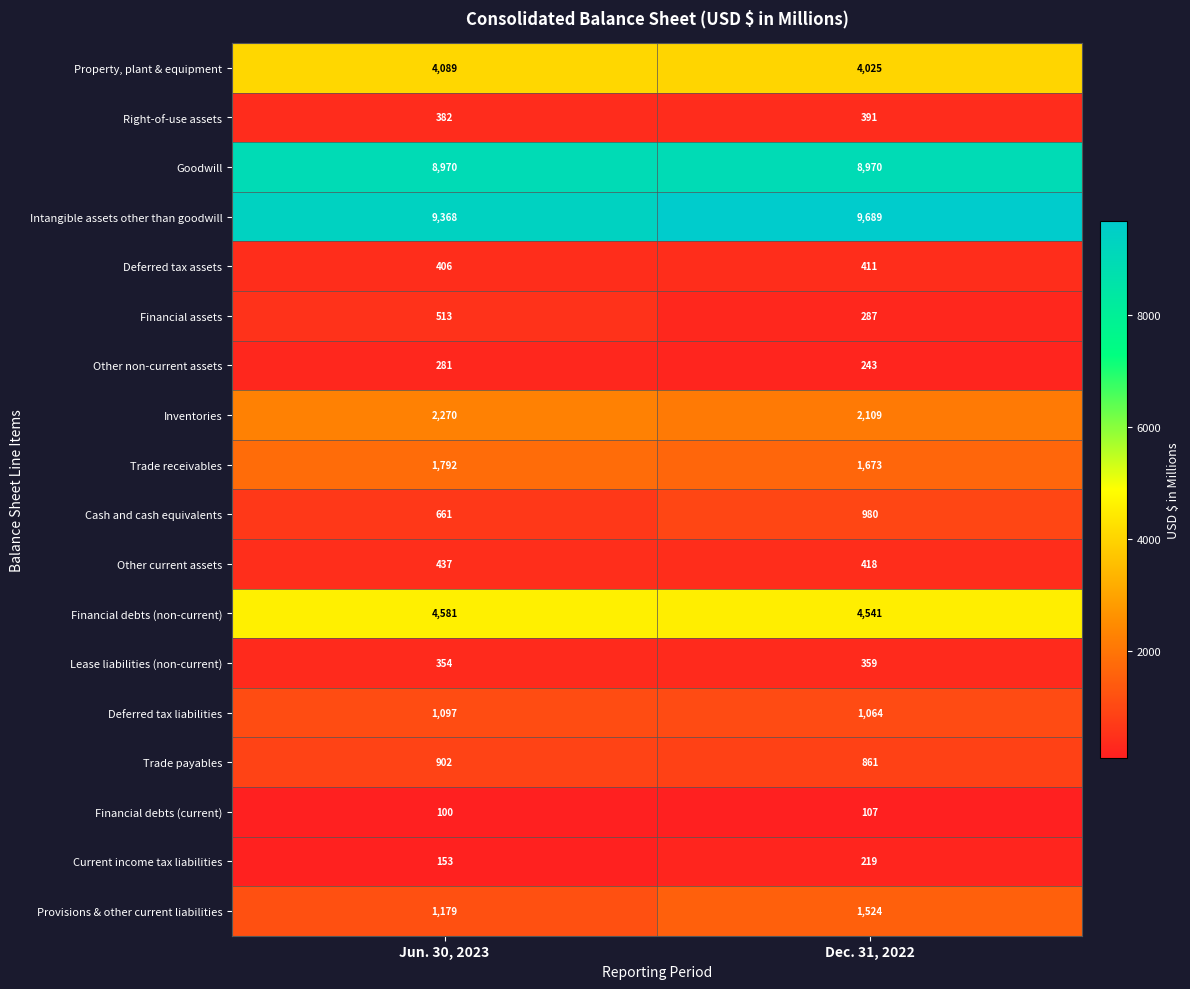

How many distinct data groups are displayed?

18